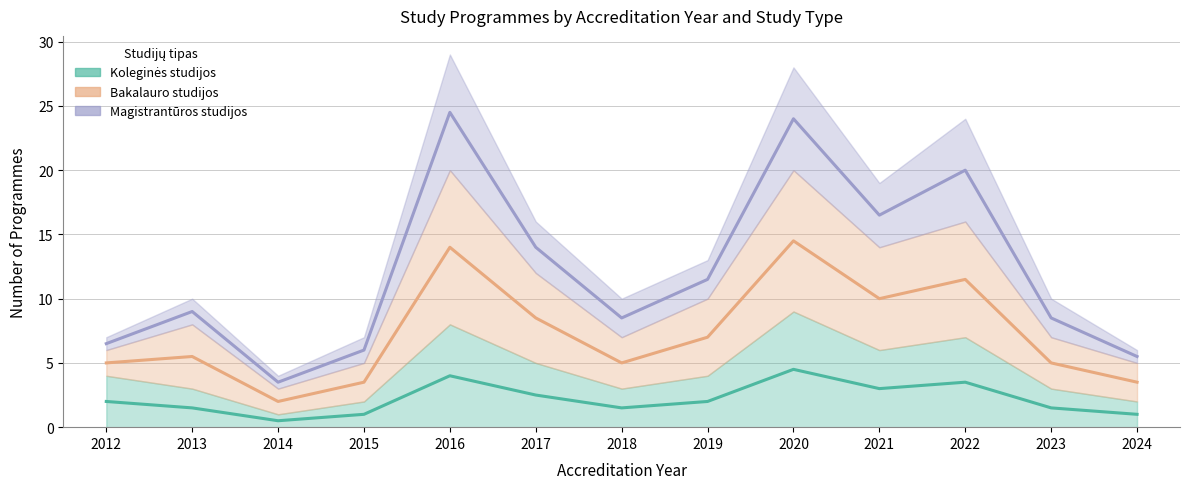

What is the maximum value shown in the chart?

24.5